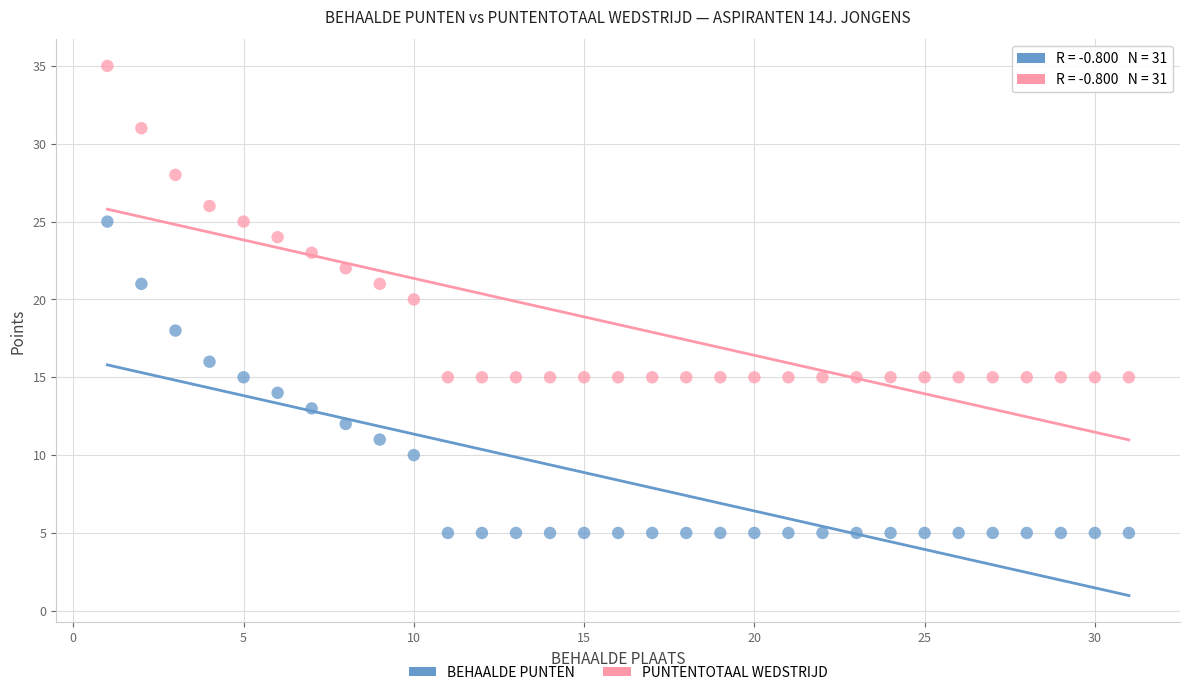

What are all the series names shown in the legend?

BEHAALDE PUNTEN, PUNTENTOTAAL WEDSTRIJD